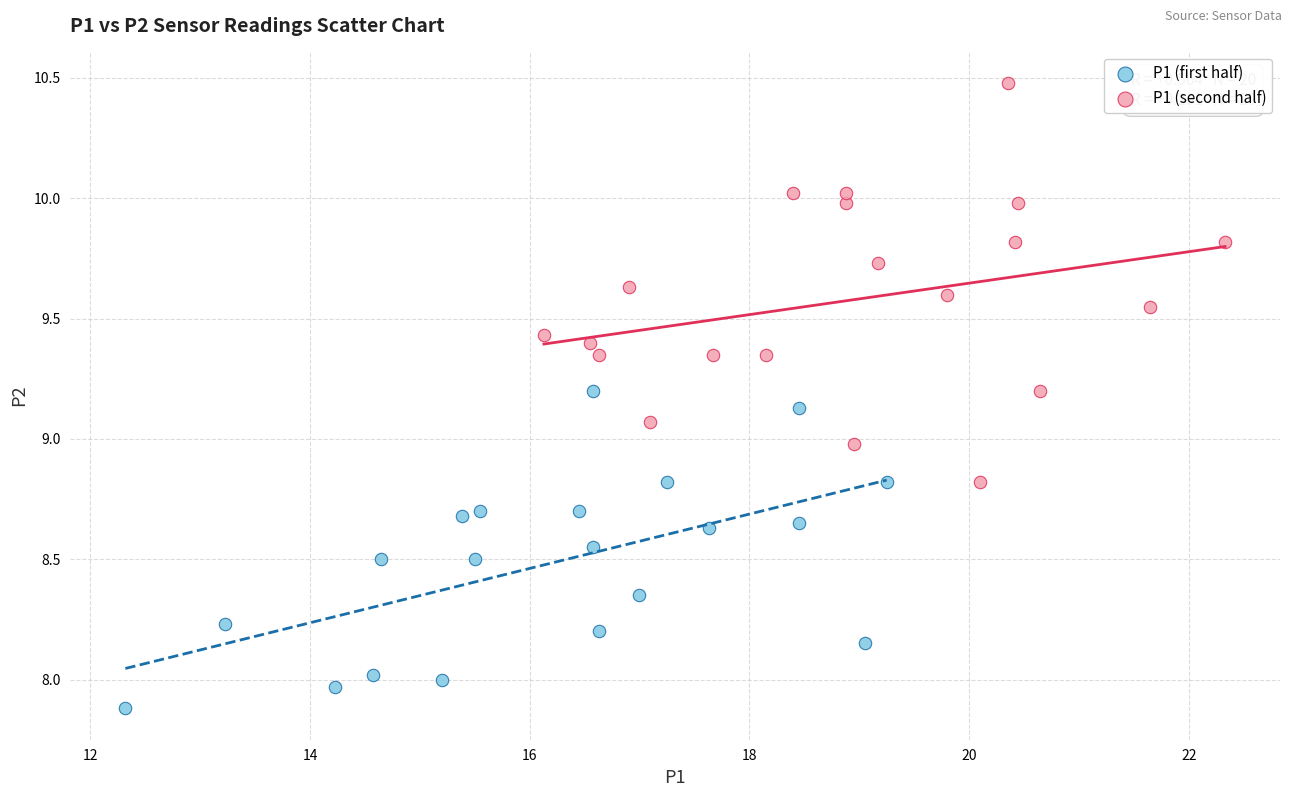

Which series has the largest Y range (max minus min)?

P1 (second half)